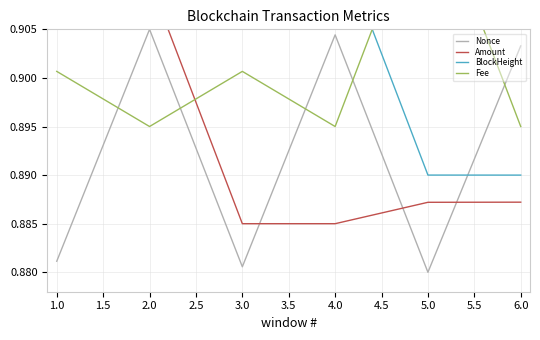

Rank the categories by Nonce value from highest to lowest.

2.0, 4.0, 6.0, 1.0, 3.0, 5.0